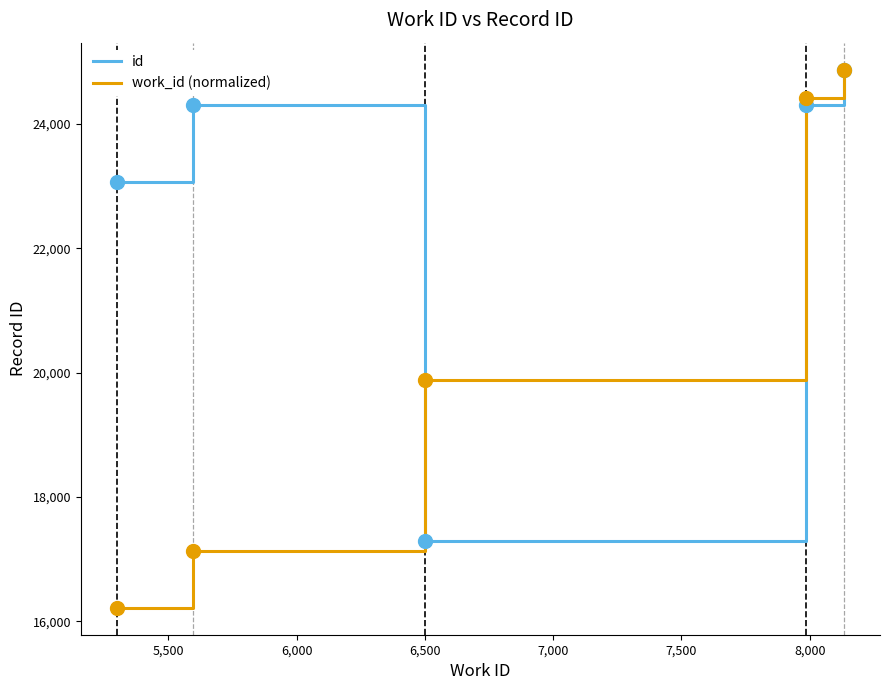

List the series in order of their overall mean, lowest first.

work_id (normalized), id